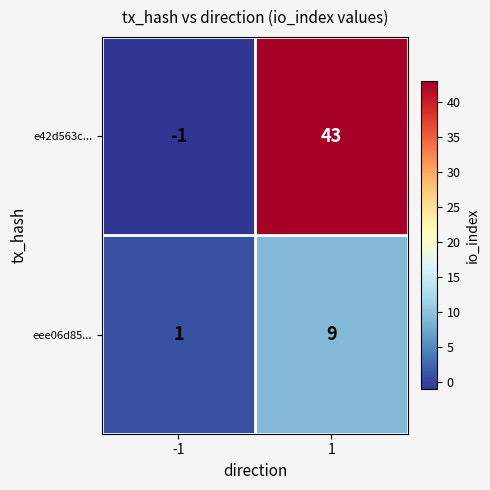

Count the number of data series in this chart.

2